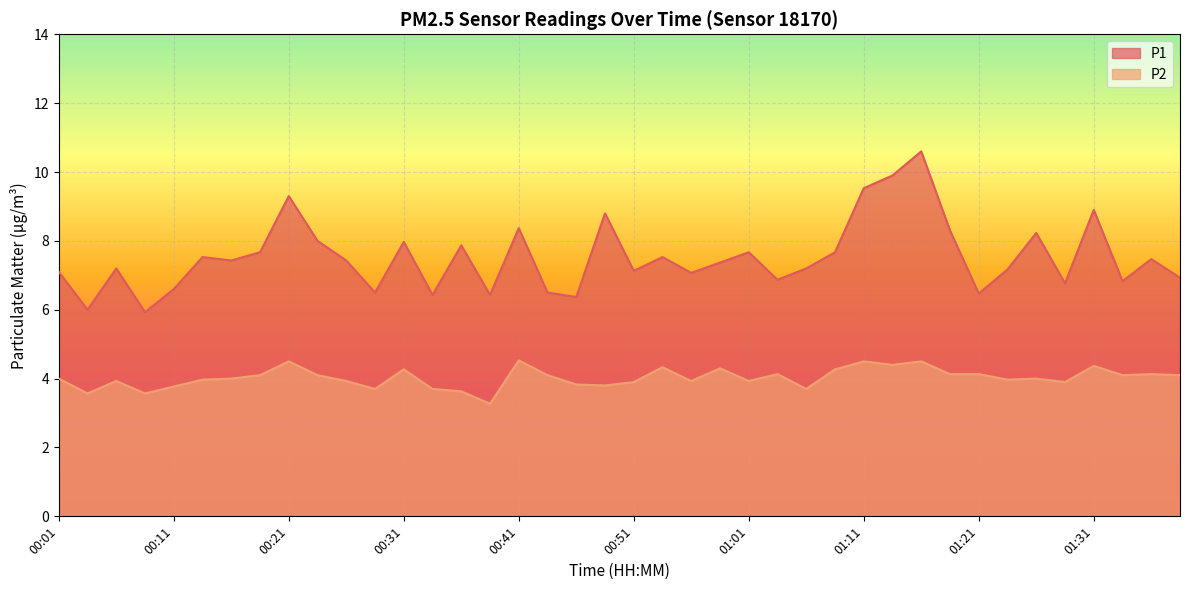

What are all the series names shown in the legend?

P1, P2